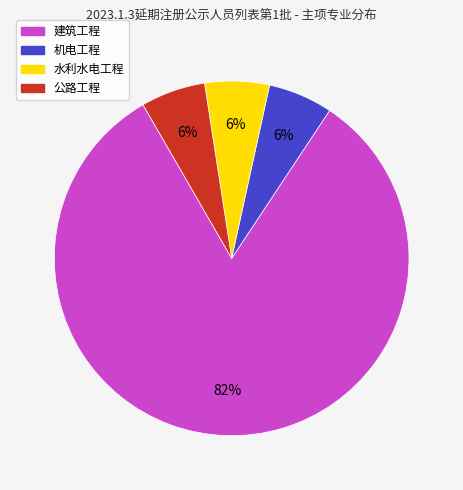

Which has a higher value, 公路工程 or 建筑工程?

建筑工程